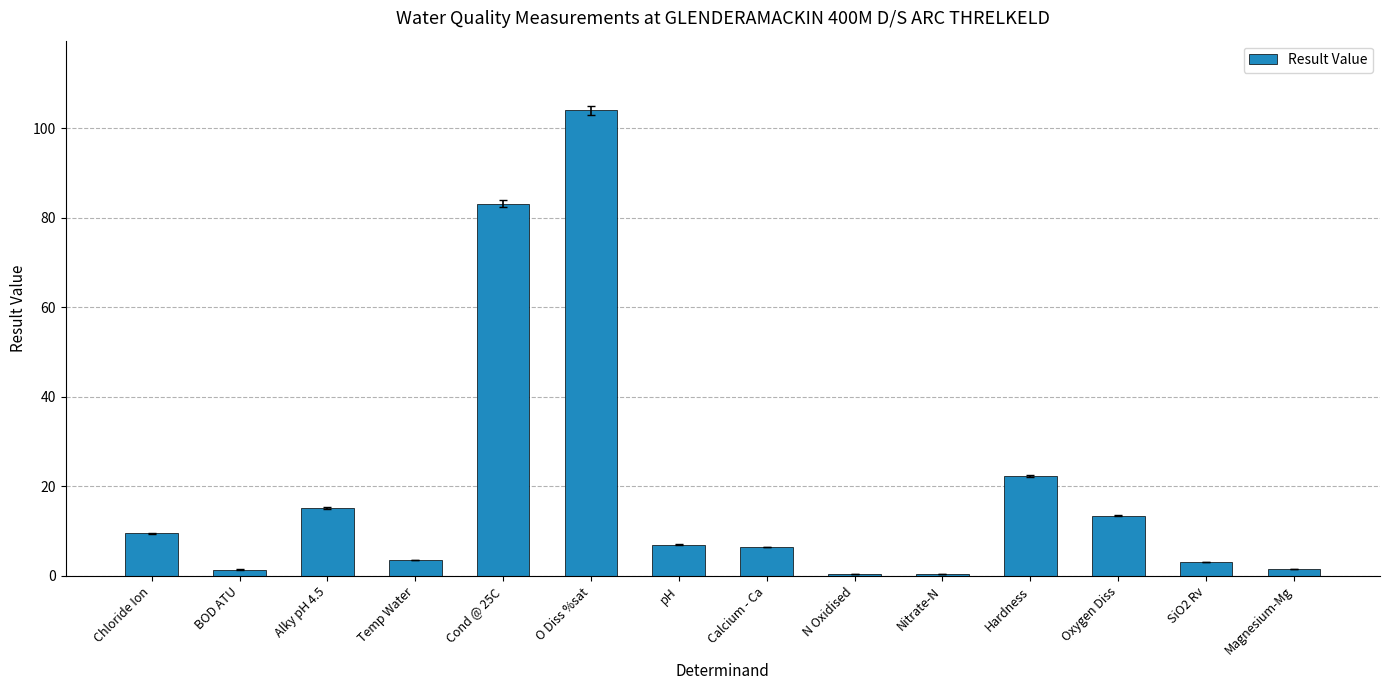

What is the difference between the values at SiO2 Rv and Alky pH 4.5?

12.1